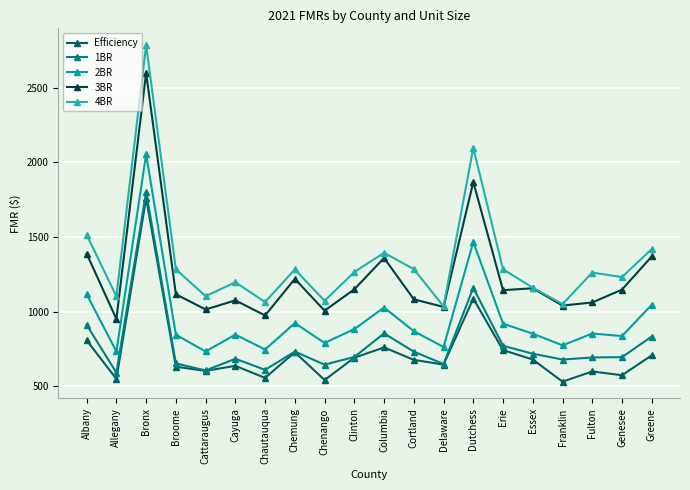

What is the total value across all series at Cattaraugus?

4064